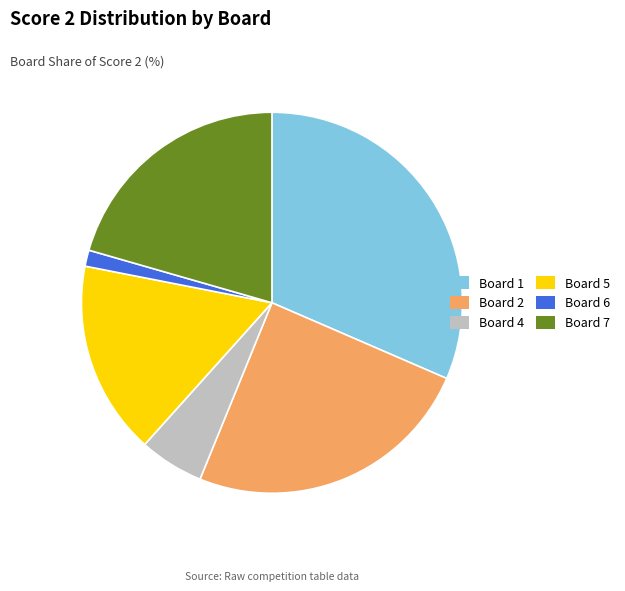

True or false: Board 6 accounts for 11% of the total.

False